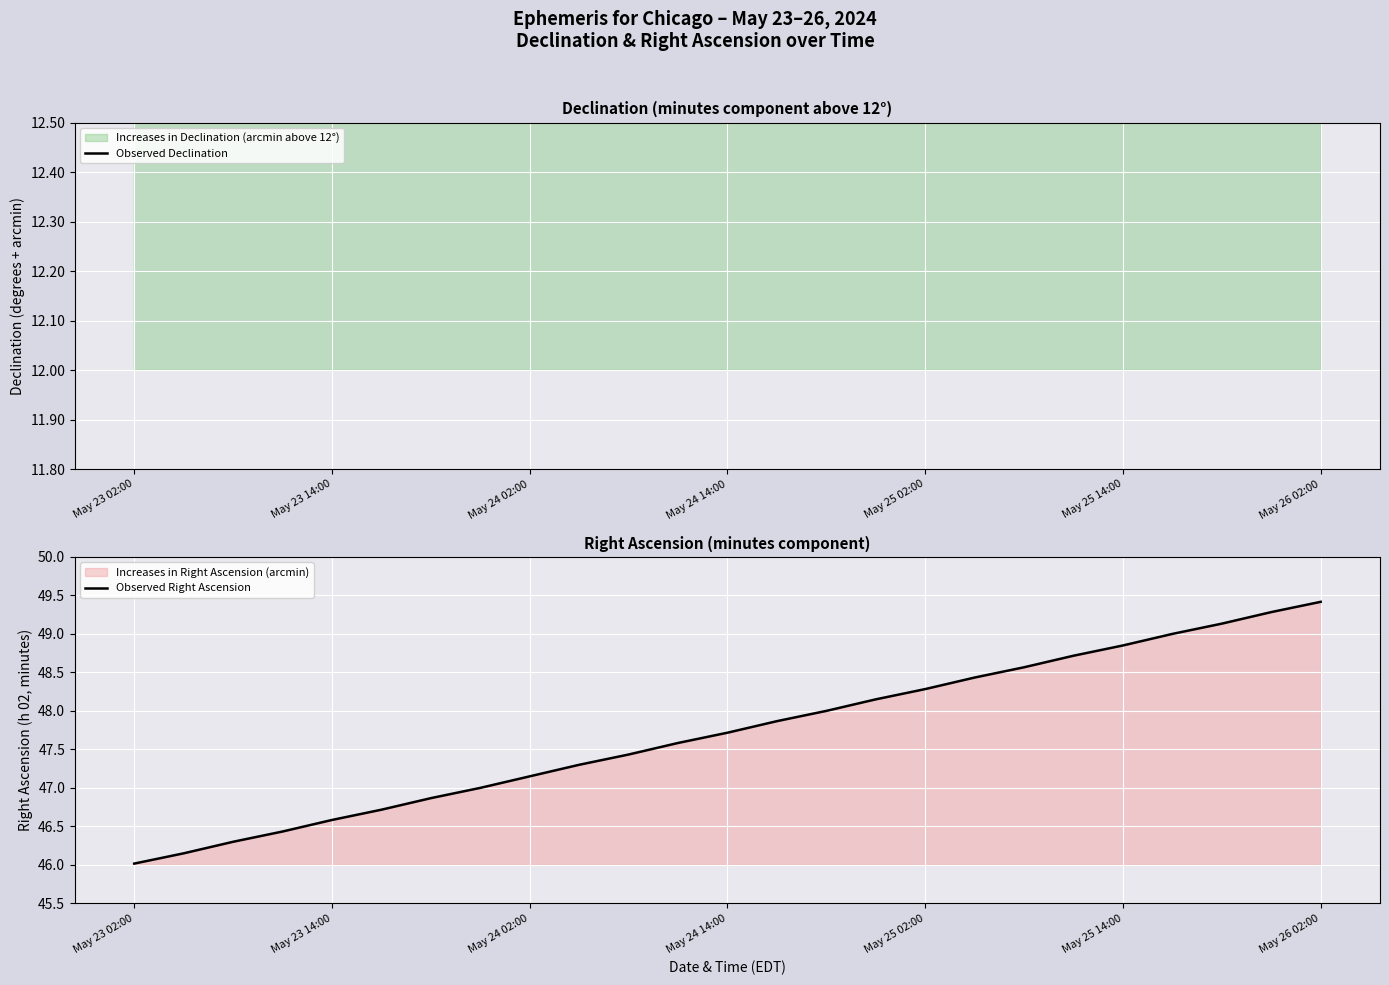

True or false: Observed Right Ascension has a value of 23.0 at May 23 14:00.

False